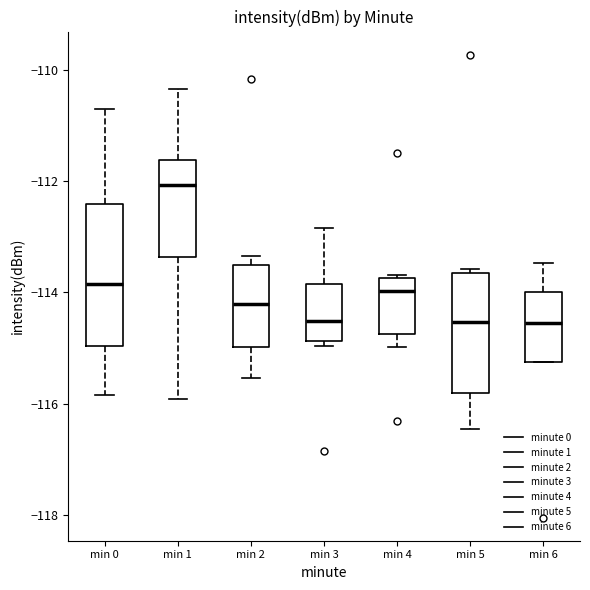

Reading left to right, read every box against the y-axis: the position of its median line, the range the box covers, and the ends of its whiskers. The values are not printed on the chart, so give them approximately, as read against the axis.

min 0: median -113.8, box -115.0 to -112.4, whiskers -115.8 to -110.6
min 1: median -112.0, box -113.4 to -111.6, whiskers -116.0 to -110.4
min 2: median -114.2, box -115.0 to -113.6, whiskers -115.6 to -113.4
min 3: median -114.6, box -114.8 to -113.8, whiskers -115.0 to -112.8
min 4: median -114.0, box -114.8 to -113.8, whiskers -115.0 to -113.6
min 5: median -114.6, box -115.8 to -113.6, whiskers -116.4 to -113.6 (just above the box's upper edge)
min 6: median -114.6, box -115.2 to -114.0, whiskers -115.2 to -113.4